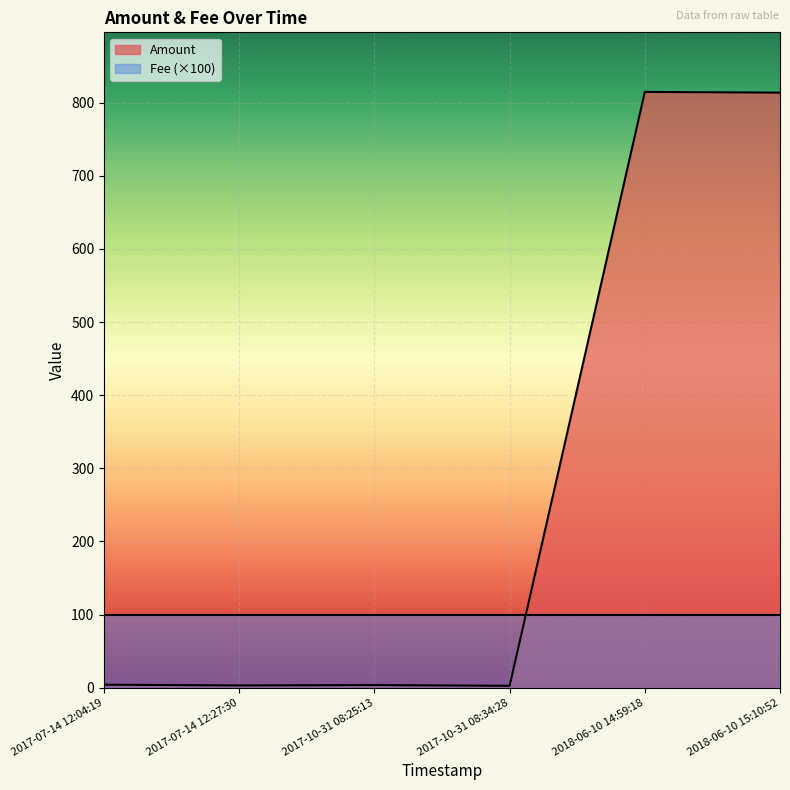

Which series has the largest total across all categories?

Amount